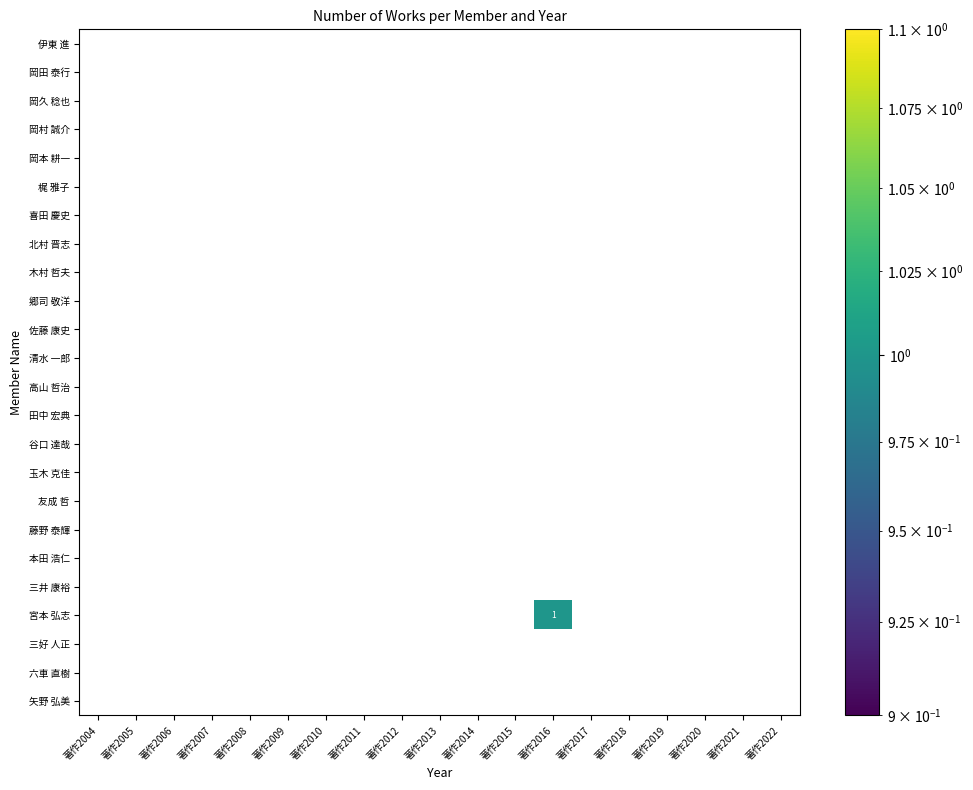

Which series has the widest spread of values?

宮本 弘志